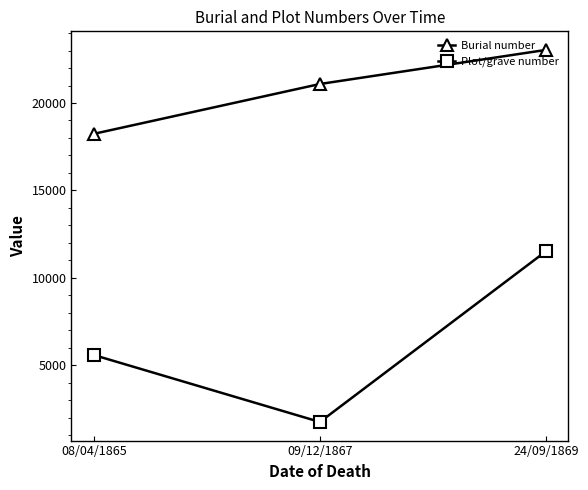

At which label is Burial number closest to 20637?

09/12/1867